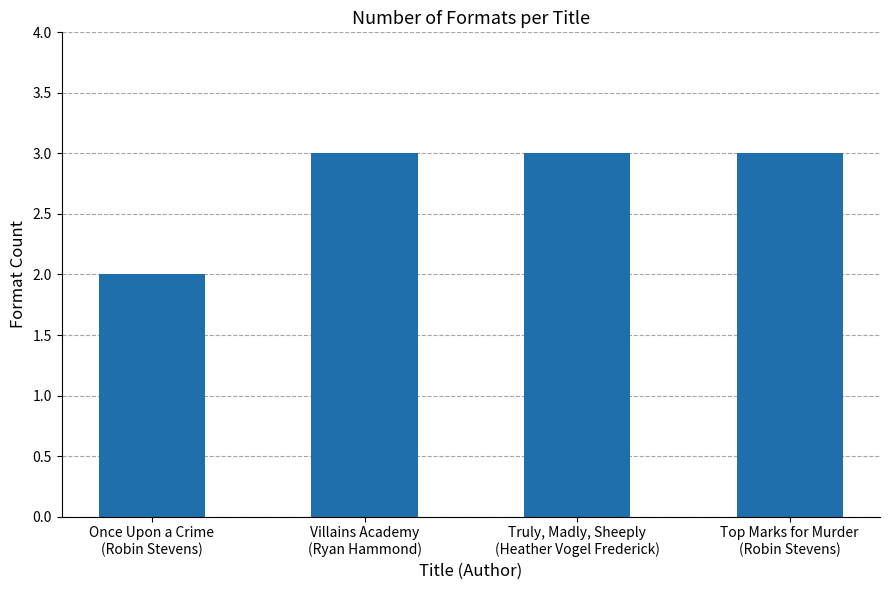

Is it true that the value at Truly, Madly, Sheeply
(Heather Vogel Frederick) is 5?

False